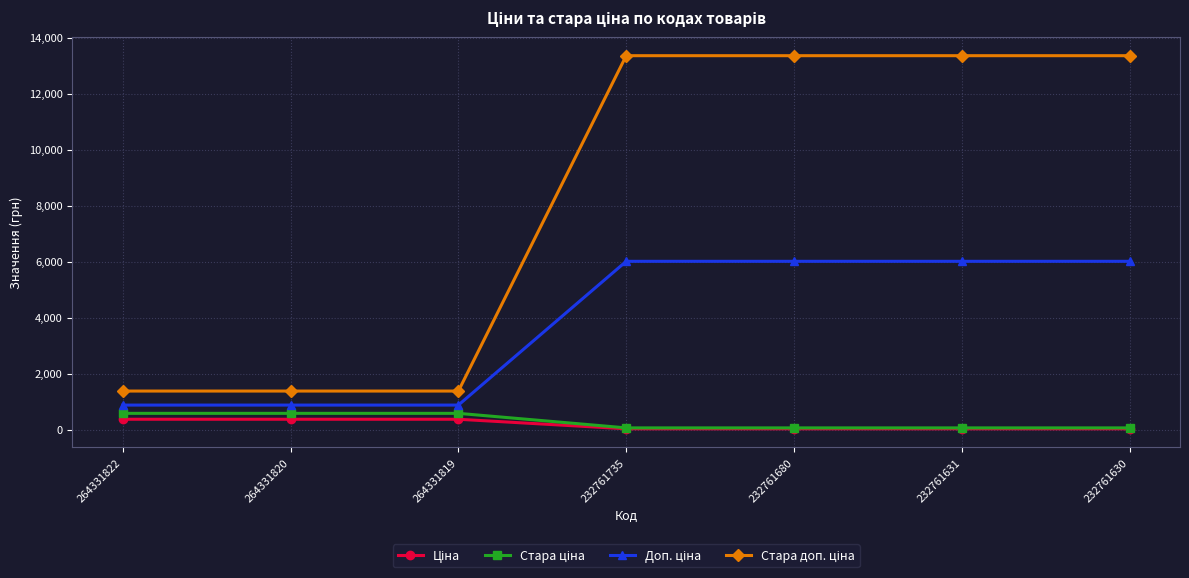

At how many categories does at least one series exceed 13206?

4